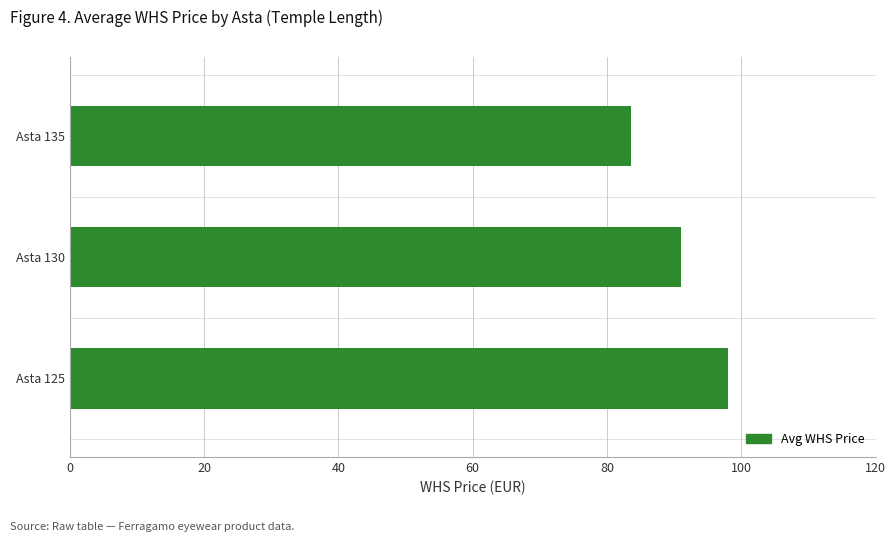

What is the average value?

90.9